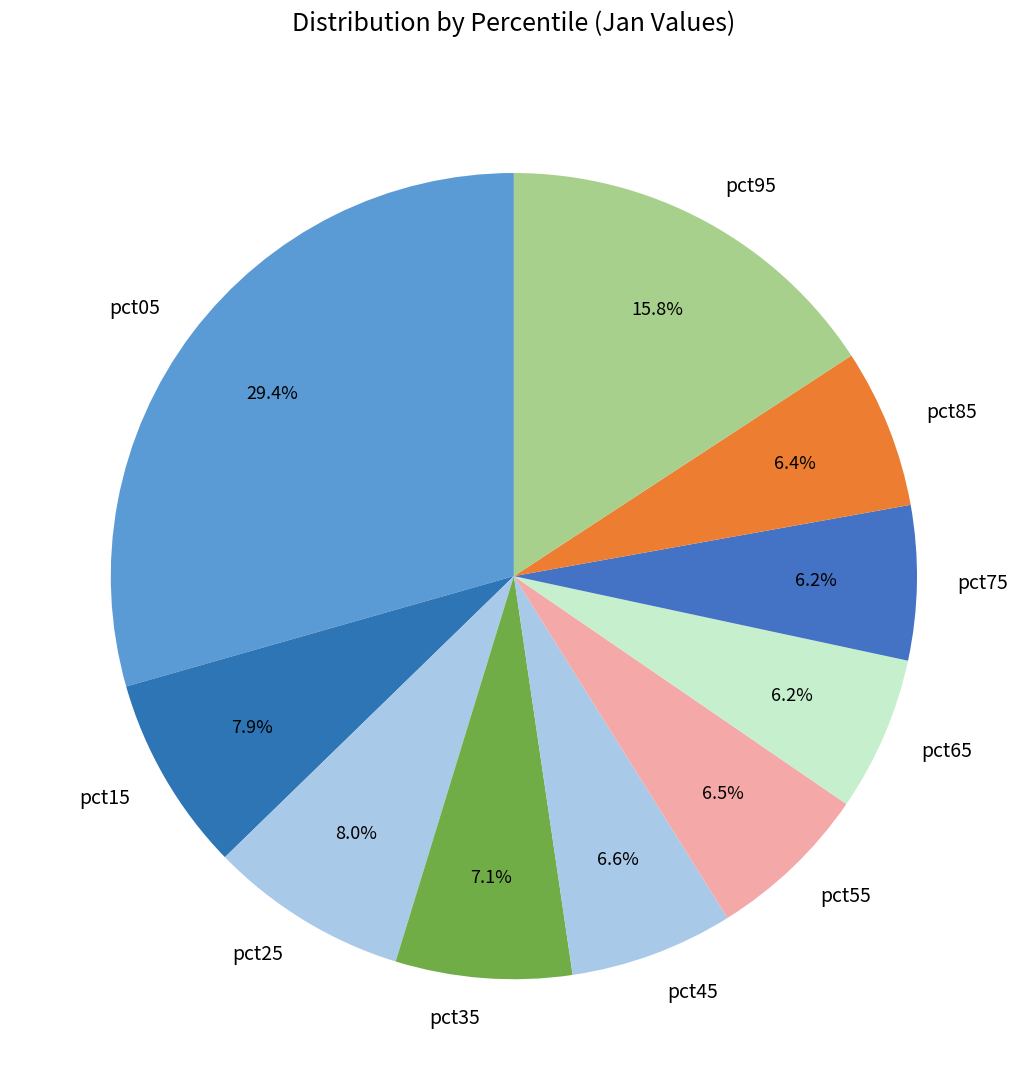

Between pct15 and pct85, which is larger?

pct15